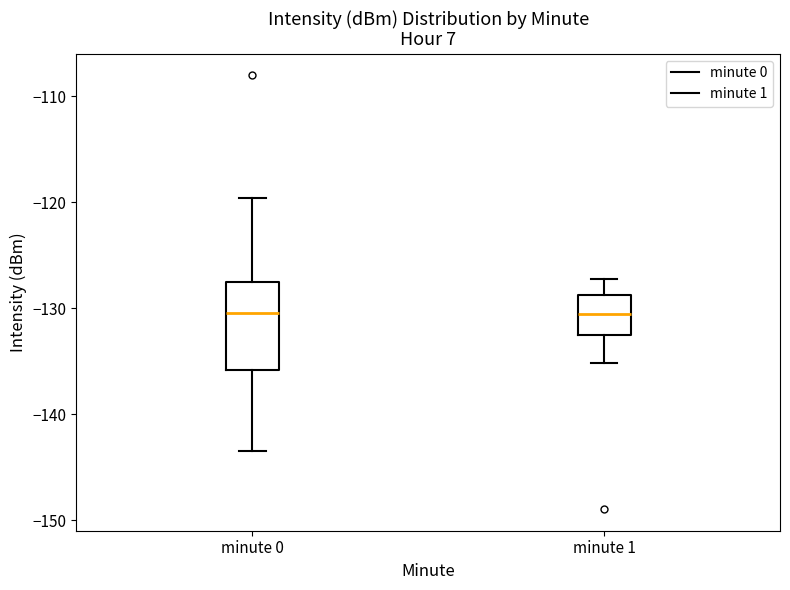

Comparing the boxes themselves (not the whiskers), which one is the tallest?

minute 0